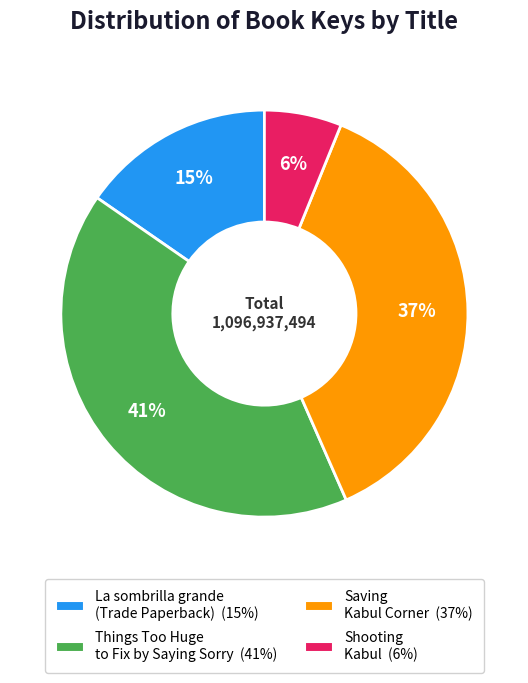

Rank the categories by value from highest to lowest.

Things Too Huge to Fix by Saying Sorry, Saving Kabul Corner, La sombrilla grande (Trade Paperback), Shooting Kabul